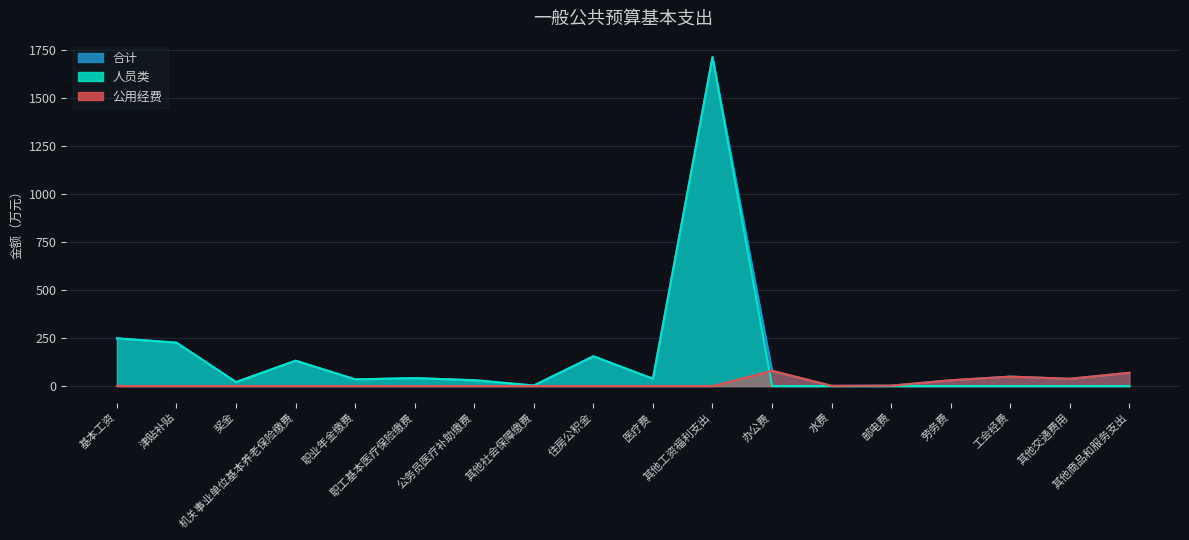

How many times do 人员类 and 公用经费 cross each other?

1